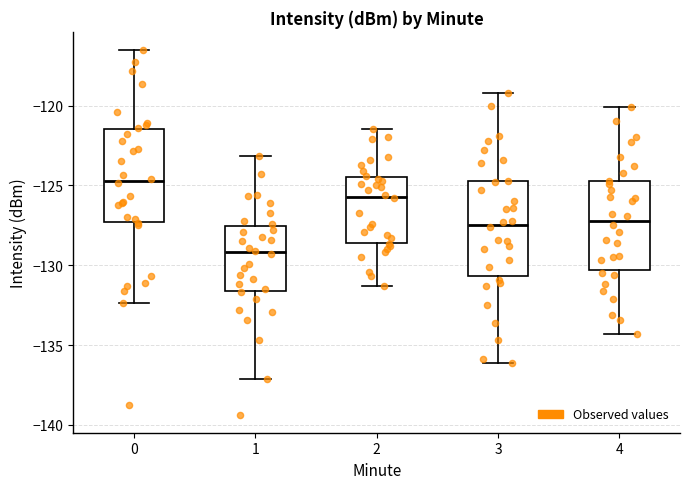

Where does the upper whisker of the box at x = 0 end on the y-axis? The values are not printed on the chart, so give them approximately, as read against the axis.

-116.5